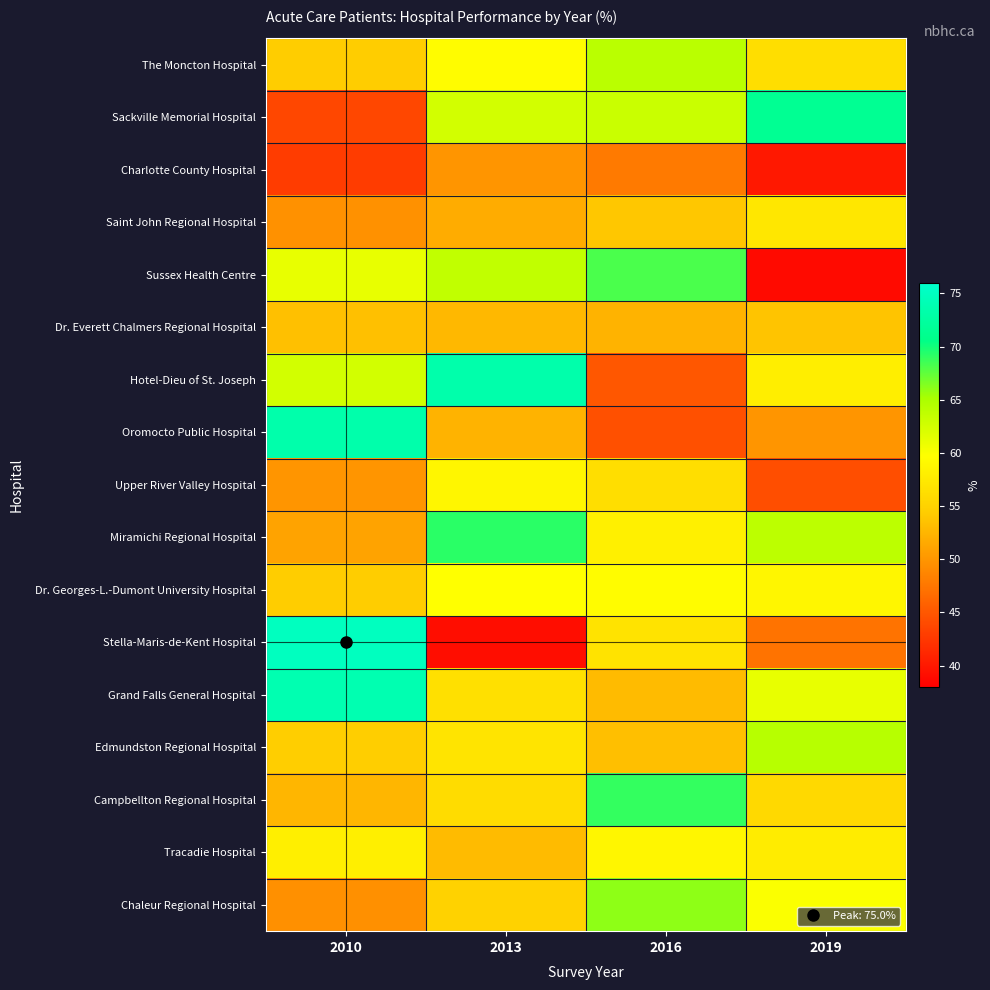

At which category is the sum across all series the highest?

2013